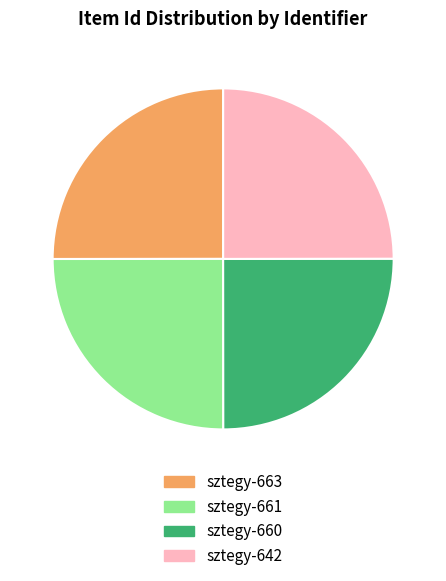

The sztegy-661 slice represents 18% of the pie. True or false?

False